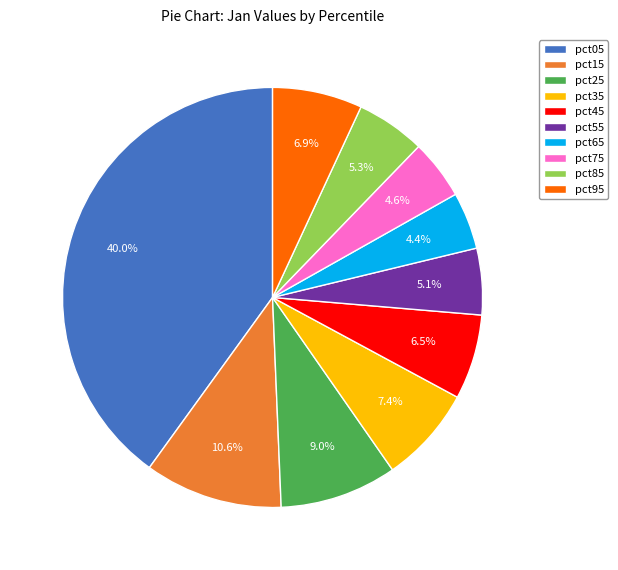

Is it true that pct35 is 22% of the pie?

False